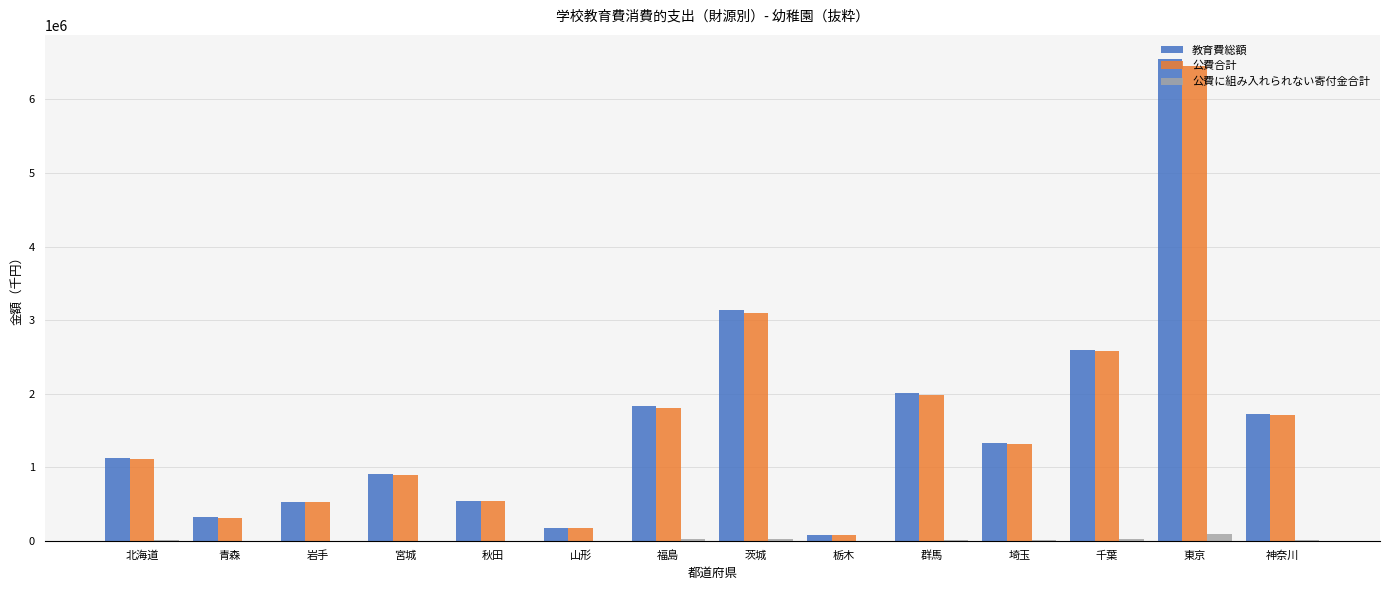

Is the value of 教育費総額 at 北海道 greater than the value of 公費に組み入れられない寄付金合計 at 山形?

Yes